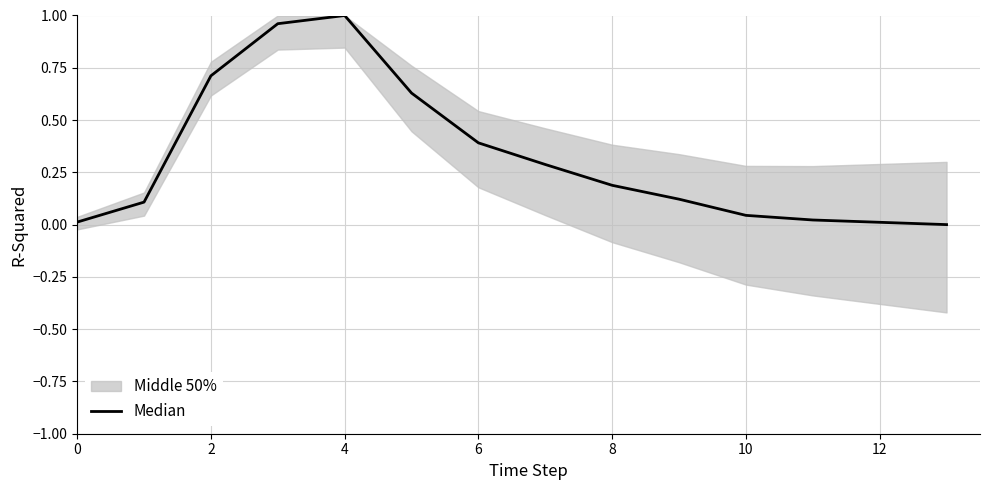

True or false: the data shows 0.0 at 12.

False